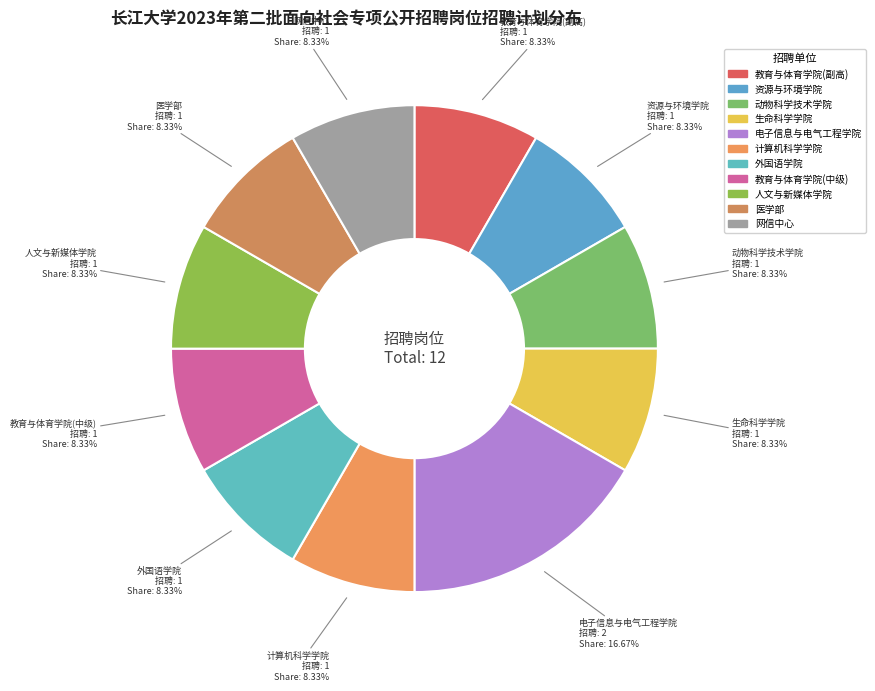

What percentage is the 医学部 slice, to the nearest percent?

8%